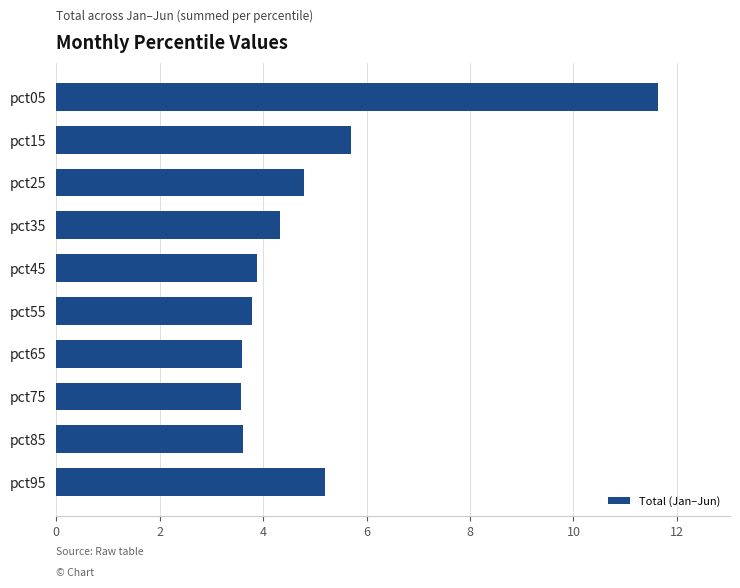

What is the change in value from pct25 to pct35?

-0.5